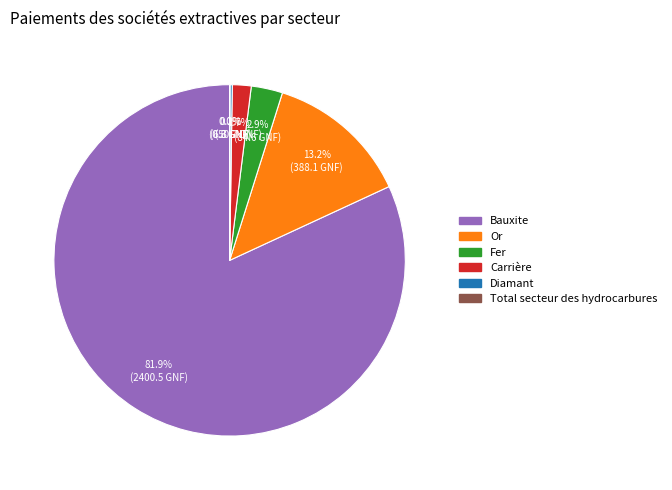

Is there any slice that represents more than half of the pie?

Yes